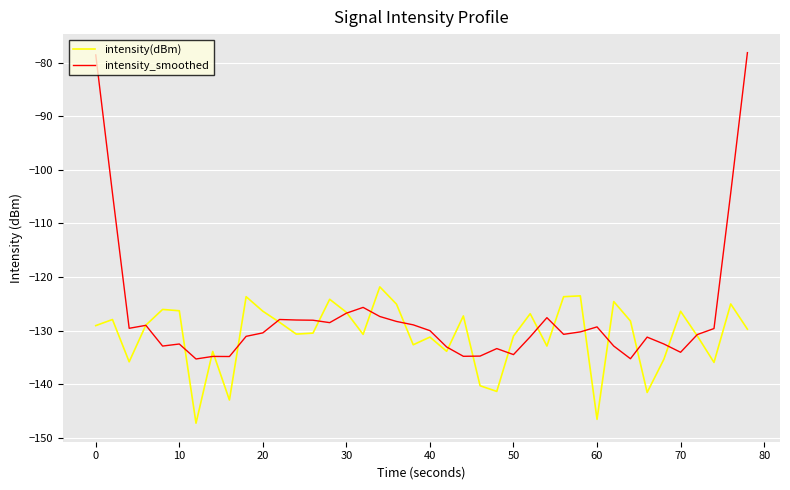

What is the smallest value displayed?

-147.3